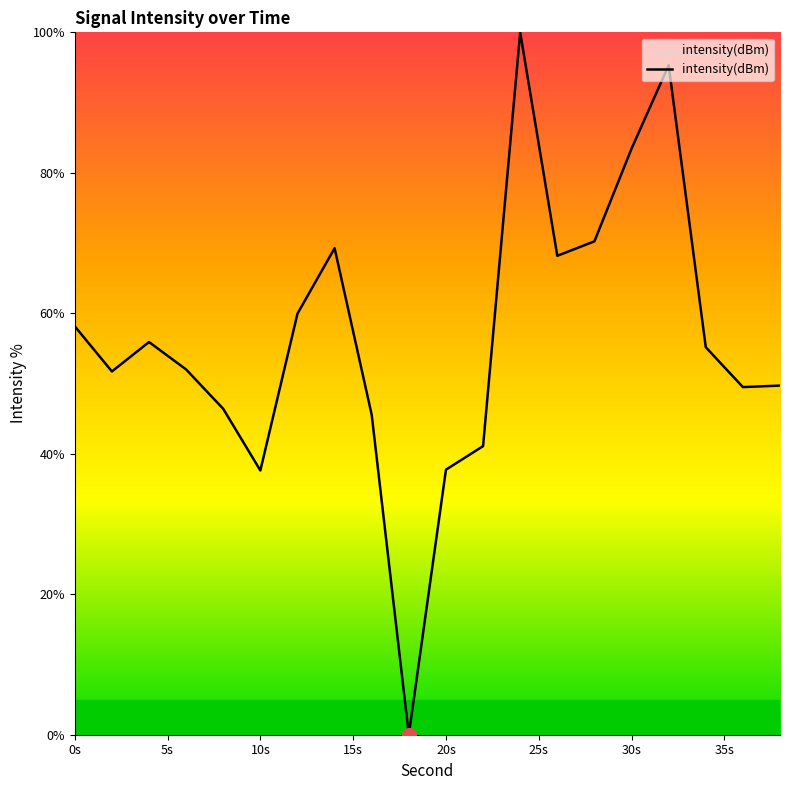

What is the maximum value shown in the chart?

100.0